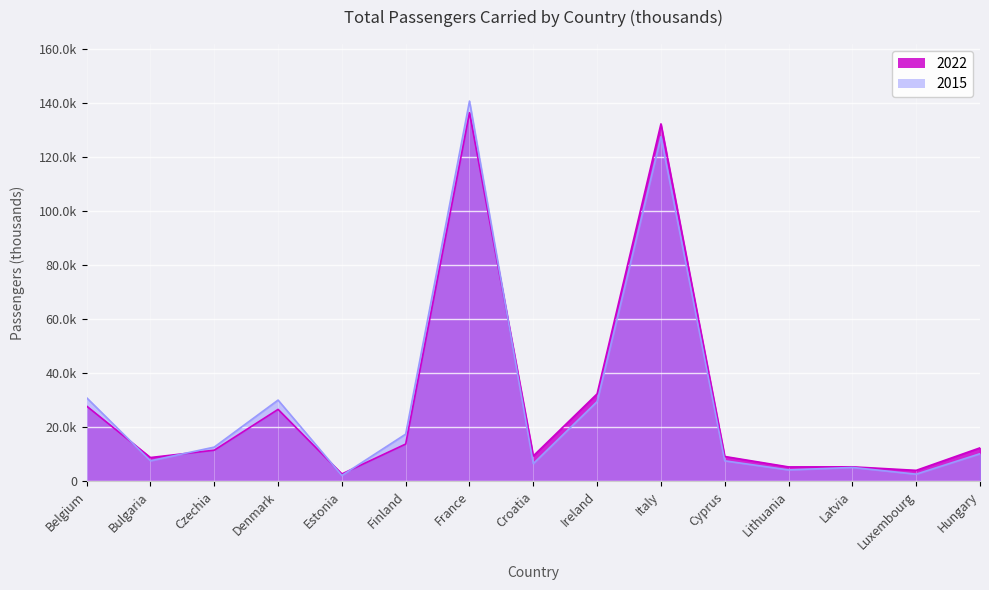

Between which two adjacent categories do 2015 and 2022 first intersect?

Belgium and Bulgaria